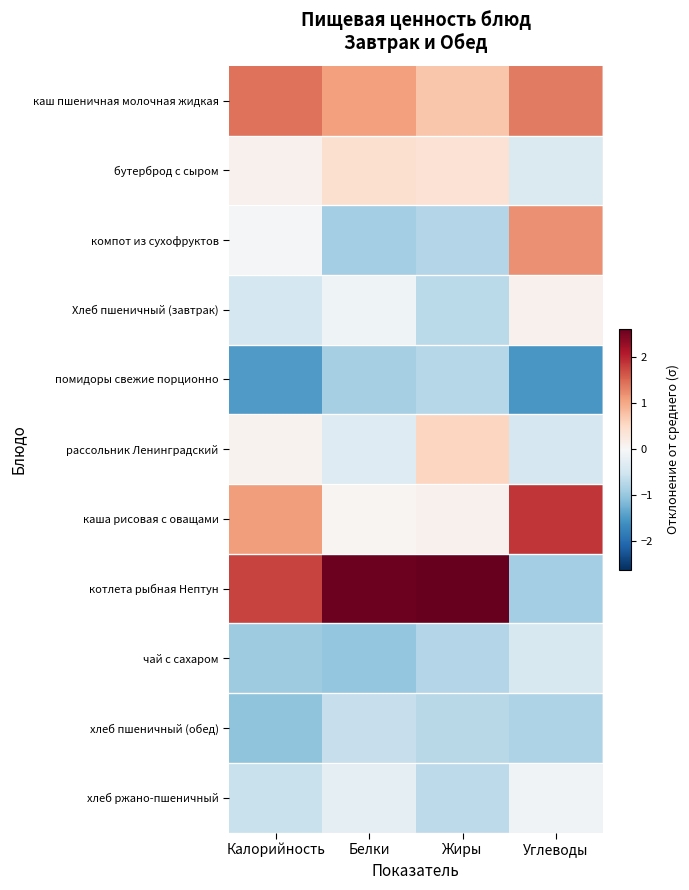

Which series has the largest total across all categories?

котлета рыбная Нептун